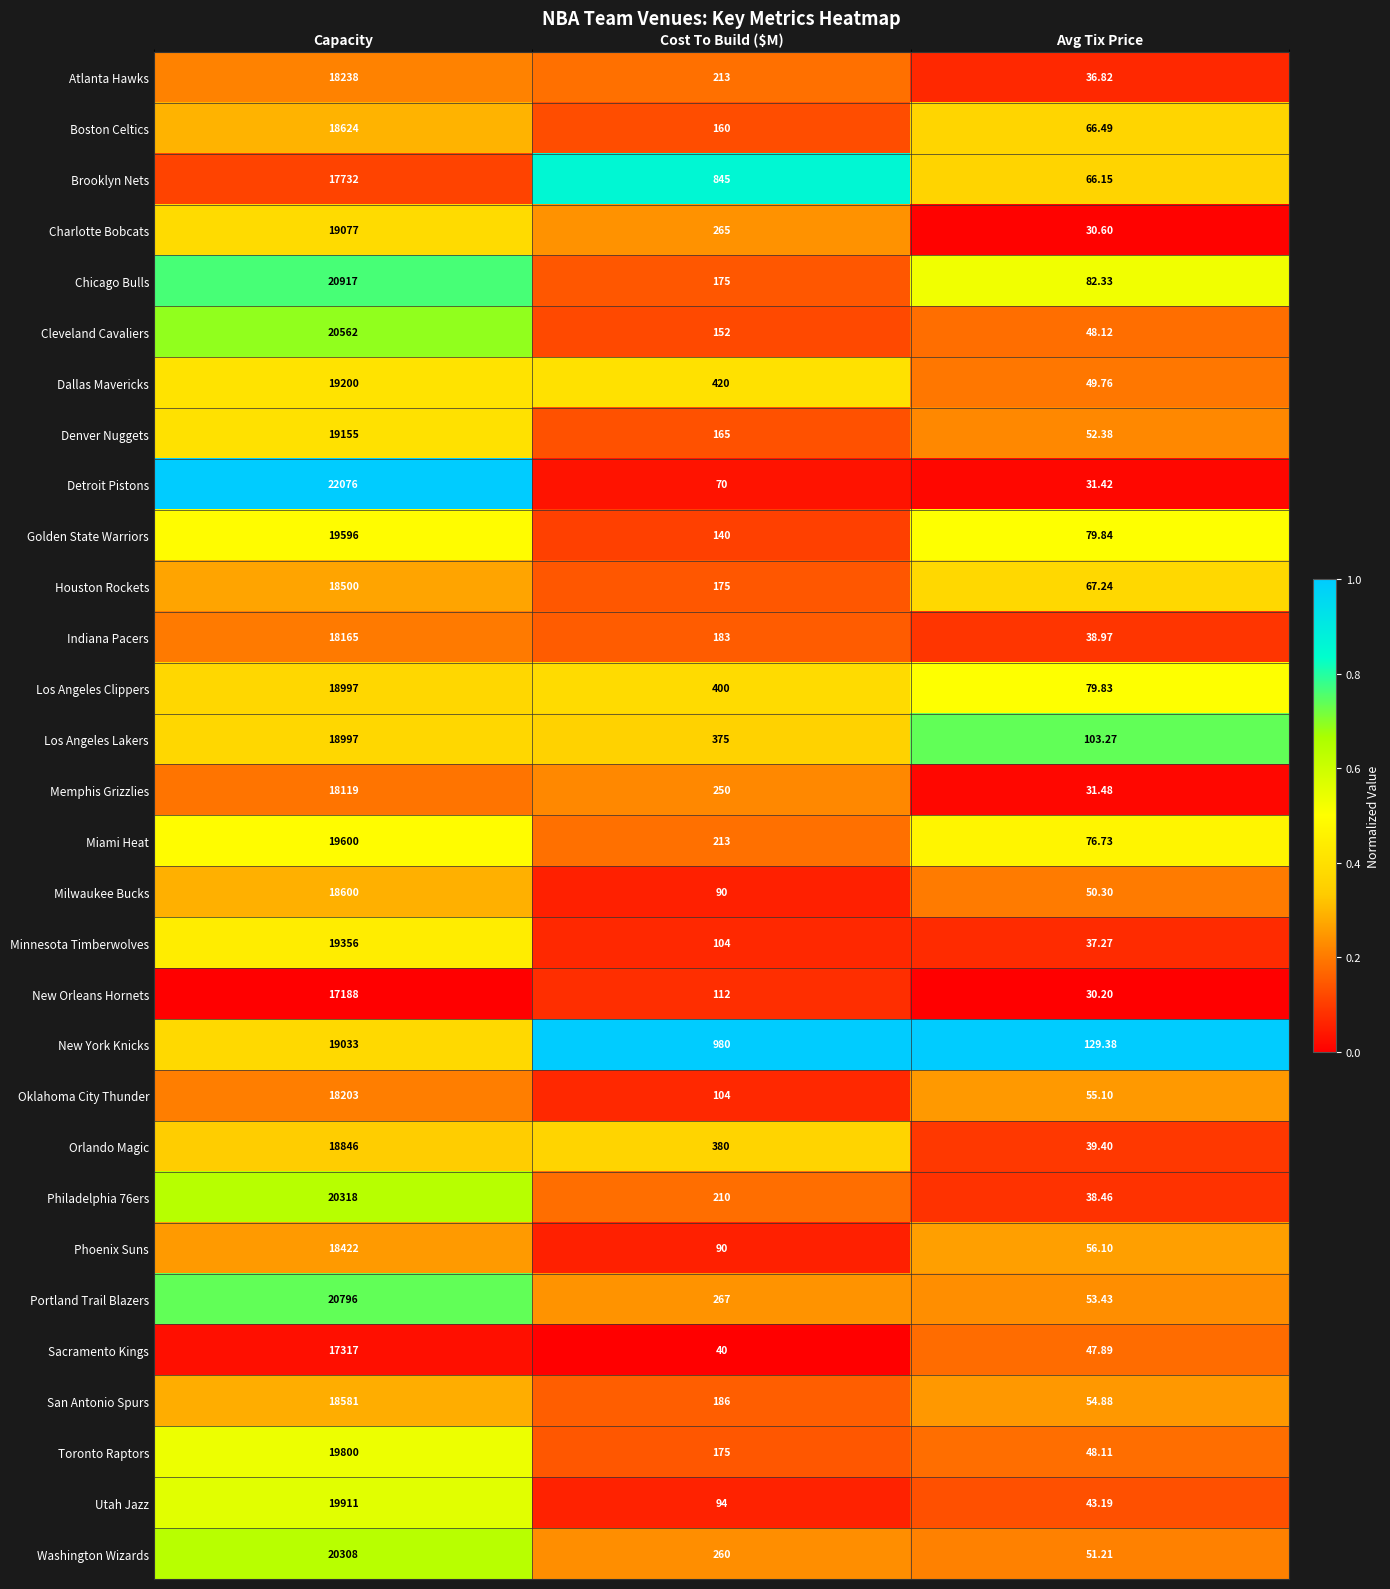

Which series has the largest total across all categories?

Detroit Pistons